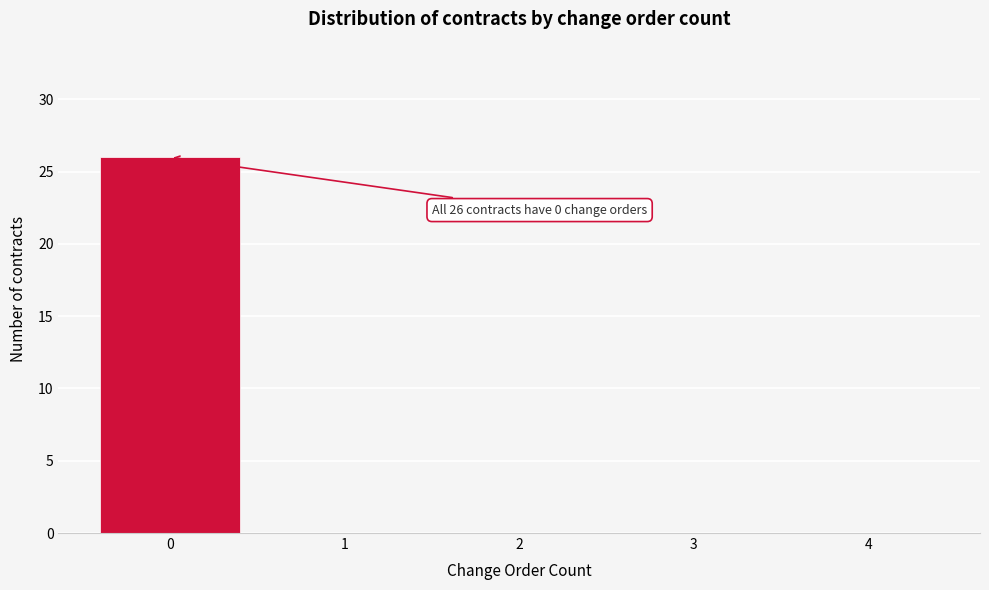

Reading left to right, extract all data points from this chart.

0=26	1=0	2=0	3=0	4=0